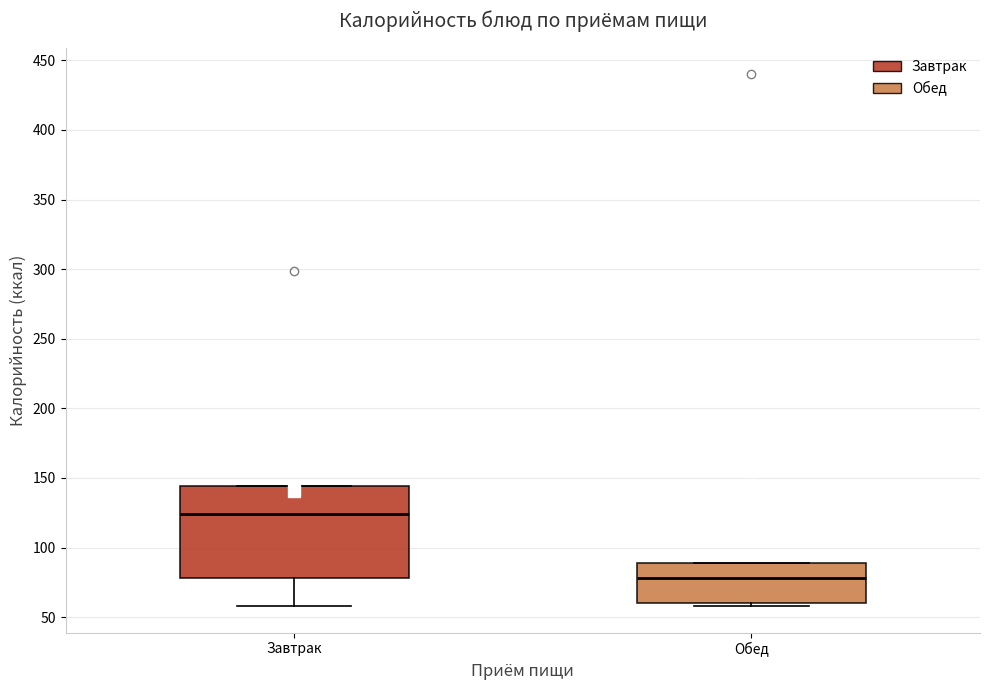

Where is the upper edge of the box for Завтрак on the y-axis? The values are not printed on the chart, so give them approximately, as read against the axis.

145